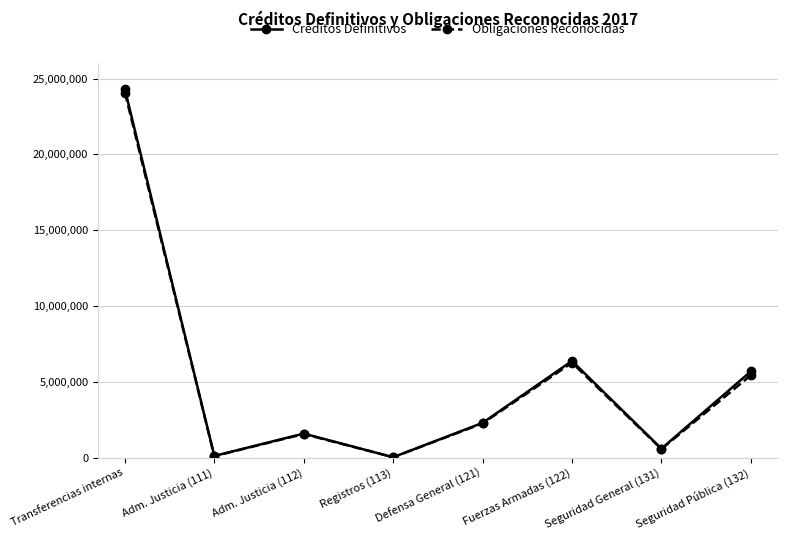

Between Transferencias internas and Seguridad General (131), which series saw the biggest shift?

Créditos Definitivos